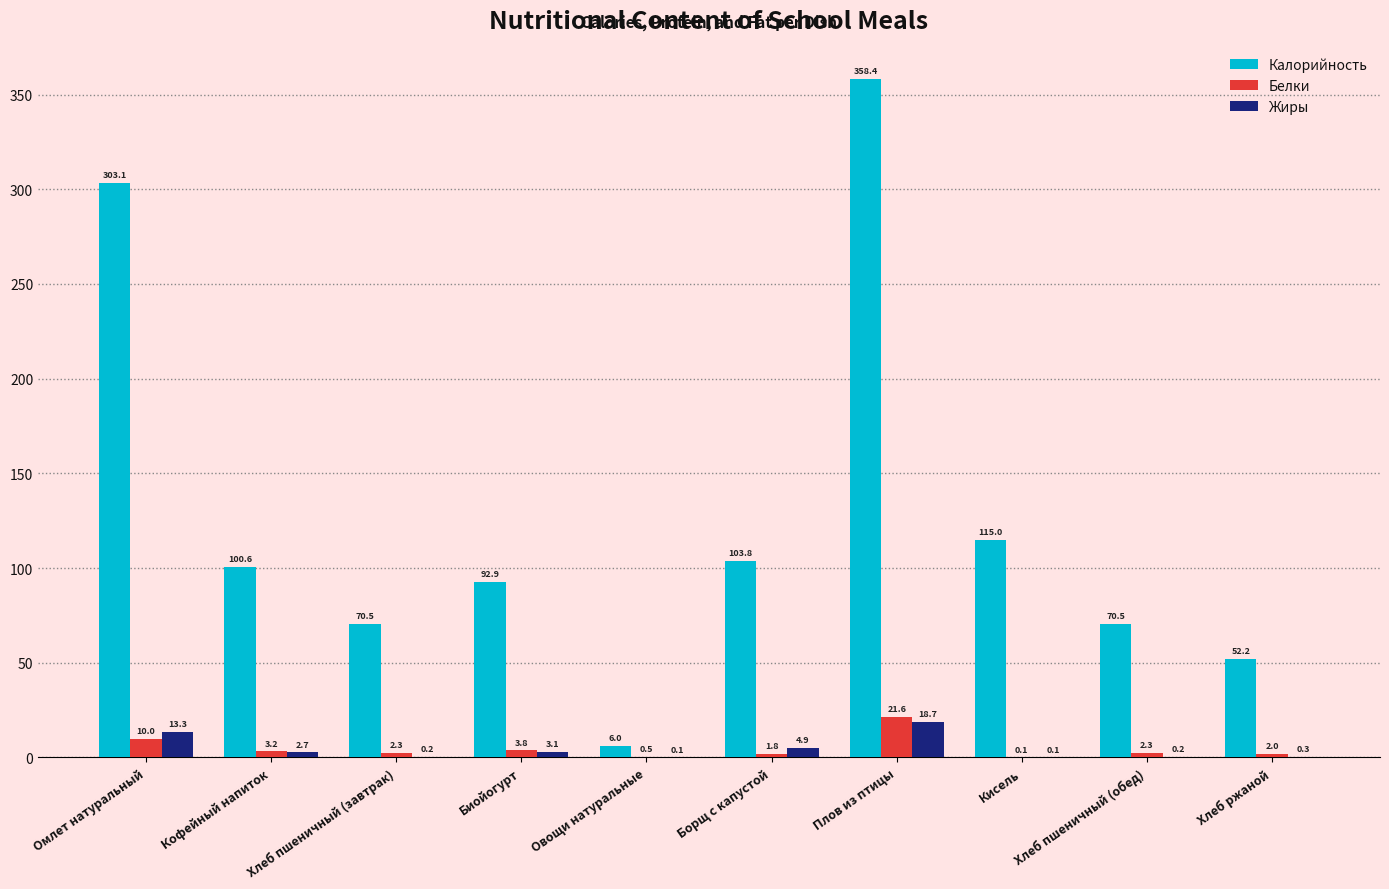

What is the sum of the Жиры values at Плов из птицы and Омлет натуральный?

32.1